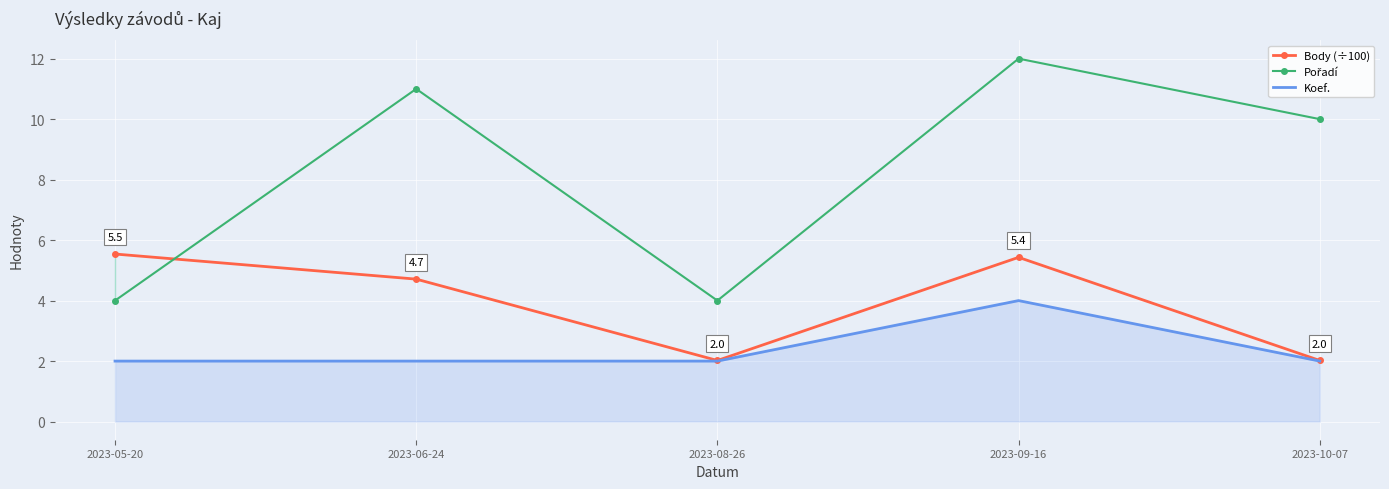

What is the label of the 2nd point from the right?

2023-09-16